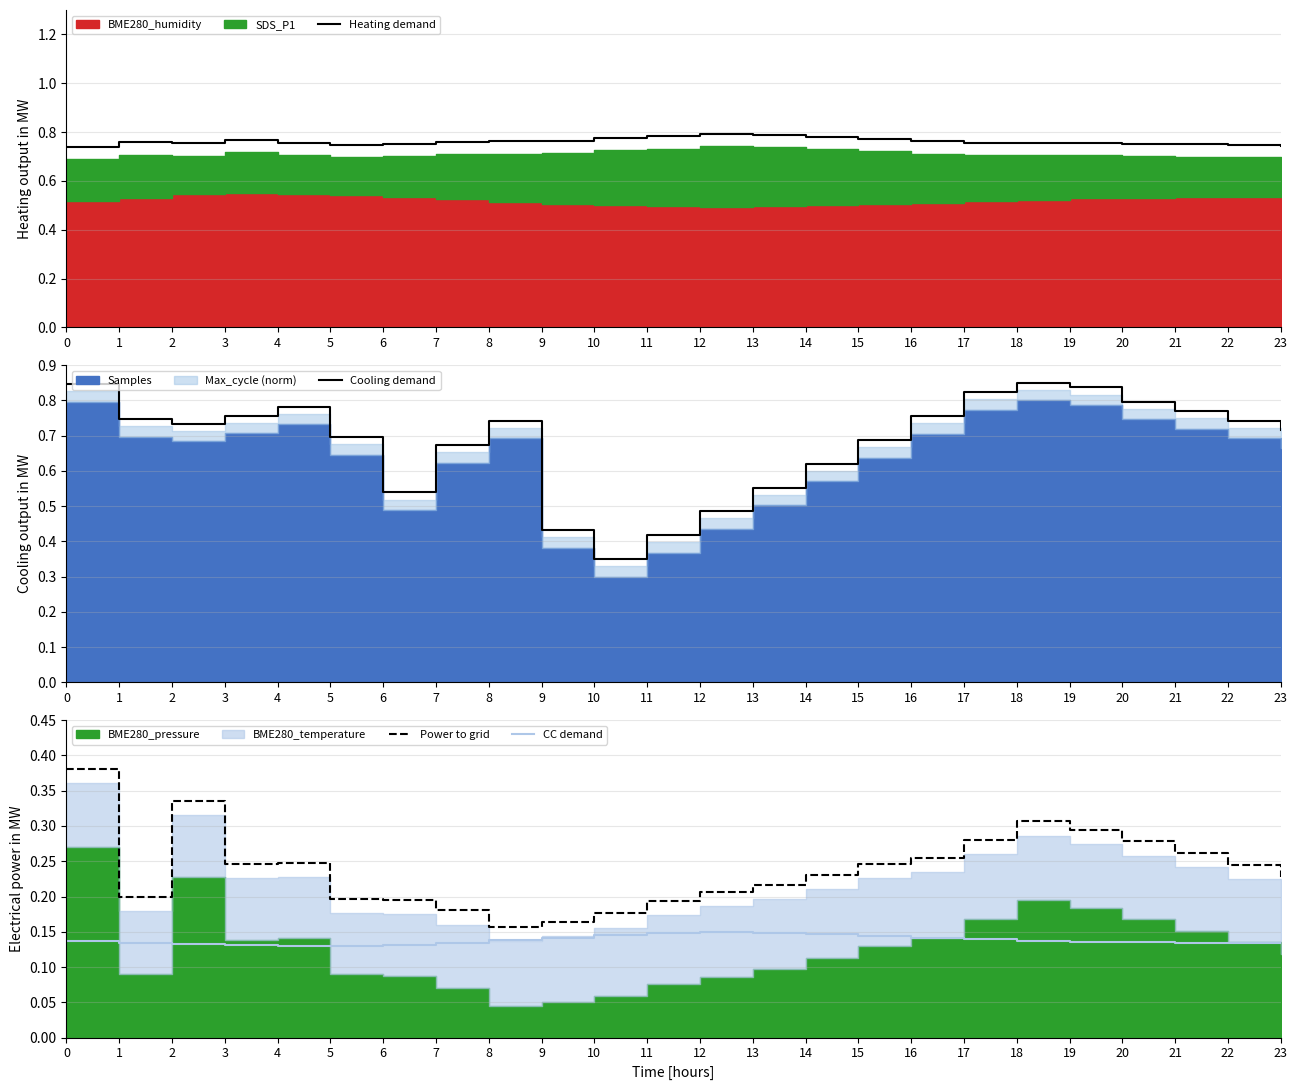

Reading right to left, what are all the values shown in this chart?

Heating demand: 23=0.7	22=0.7	21=0.7	20=0.8	19=0.8	18=0.8	17=0.8	16=0.8	15=0.8	14=0.8	13=0.8	12=0.8	11=0.8	10=0.8	9=0.8	8=0.8	7=0.8	6=0.8	5=0.7	4=0.8	3=0.8	2=0.8	1=0.8	0=0.7
Cooling demand: 23=0.7	22=0.7	21=0.8	20=0.8	19=0.8	18=0.9	17=0.8	16=0.8	15=0.7	14=0.6	13=0.6	12=0.5	11=0.4	10=0.3	9=0.4	8=0.7	7=0.7	6=0.5	5=0.7	4=0.8	3=0.8	2=0.7	1=0.7	0=0.8
Power to grid: 23=0.2	22=0.2	21=0.3	20=0.3	19=0.3	18=0.3	17=0.3	16=0.3	15=0.2	14=0.2	13=0.2	12=0.2	11=0.2	10=0.2	9=0.2	8=0.2	7=0.2	6=0.2	5=0.2	4=0.2	3=0.2	2=0.3	1=0.2	0=0.4
CC demand: 23=0.1	22=0.1	21=0.1	20=0.1	19=0.1	18=0.1	17=0.1	16=0.1	15=0.1	14=0.1	13=0.1	12=0.1	11=0.1	10=0.1	9=0.1	8=0.1	7=0.1	6=0.1	5=0.1	4=0.1	3=0.1	2=0.1	1=0.1	0=0.1